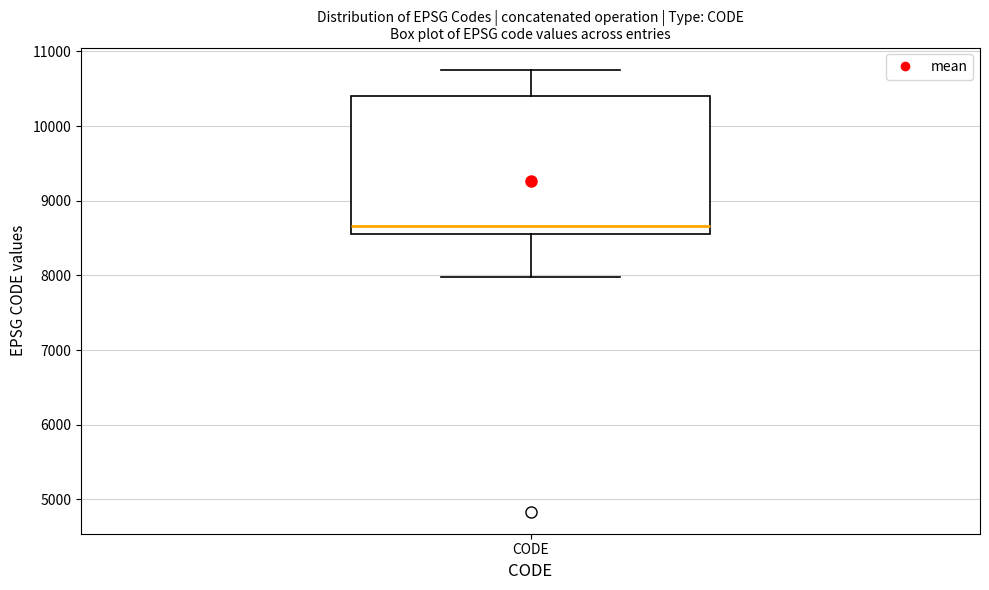

Where does the upper whisker of the box for CODE end on the y-axis? The values are not printed on the chart, so give them approximately, as read against the axis.

10800